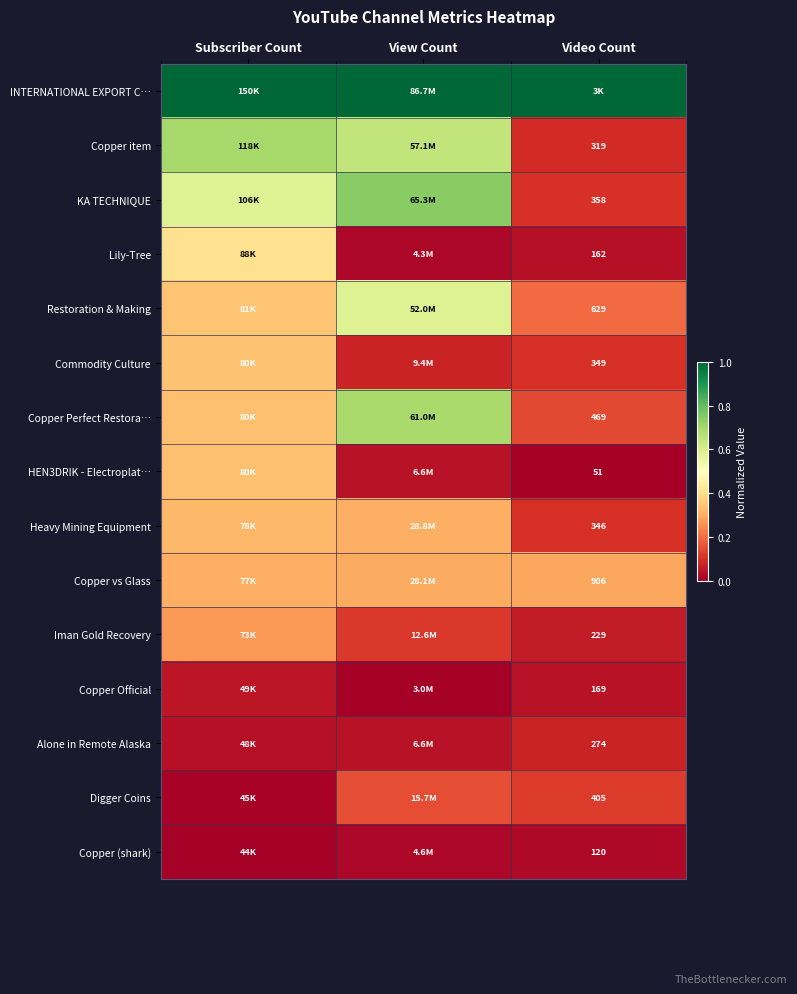

At which category is the sum across all series the highest?

Subscriber Count